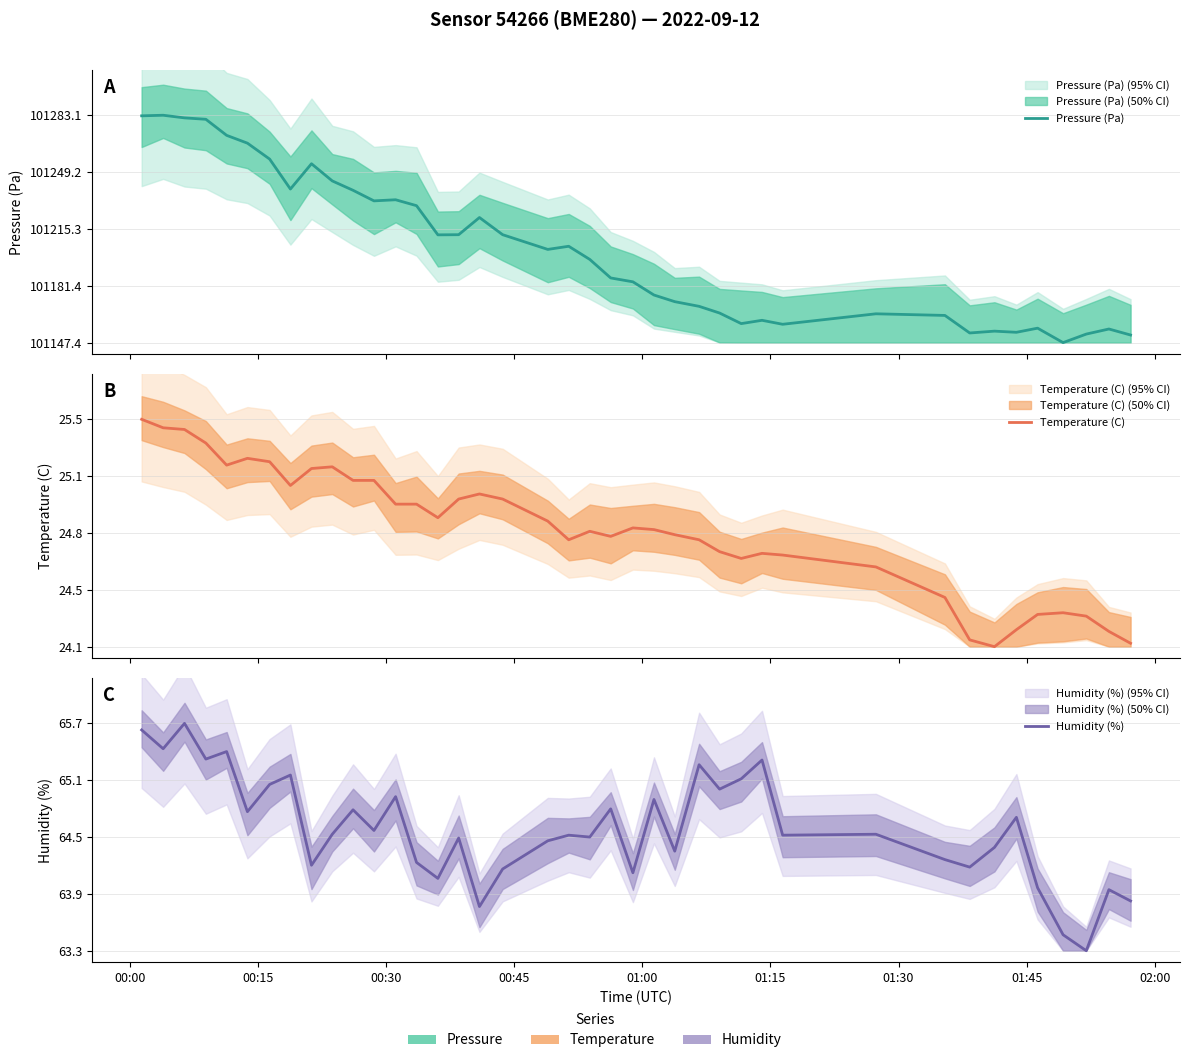

What is the sum of all Temperature (C) values?

2060.4